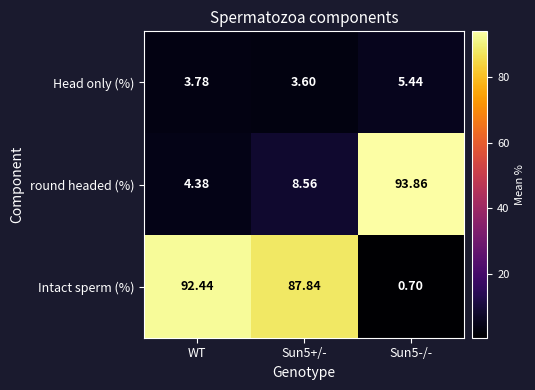

What is the maximum value shown in the chart?

93.9